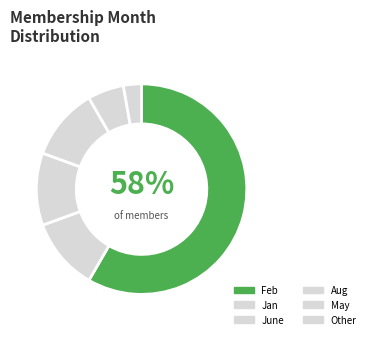

Rank the categories by value from lowest to highest.

other, May, Aug, June, Jan, Feb